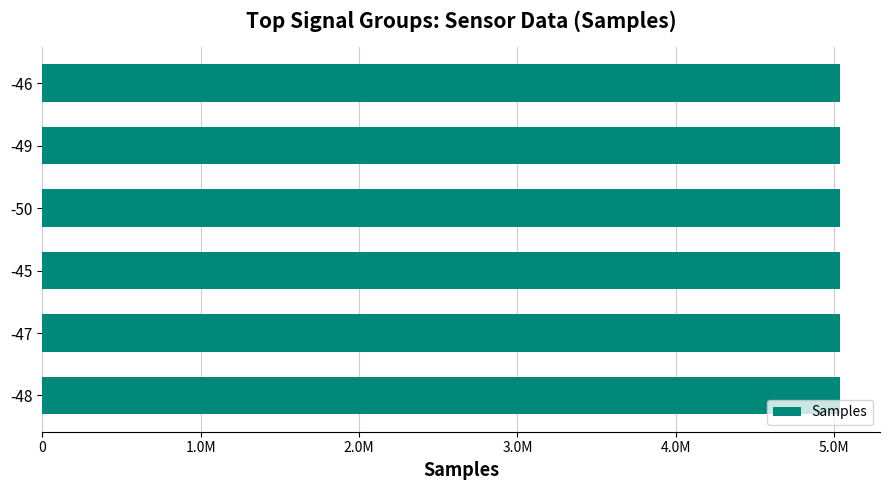

Does the chart contain any negative values?

No